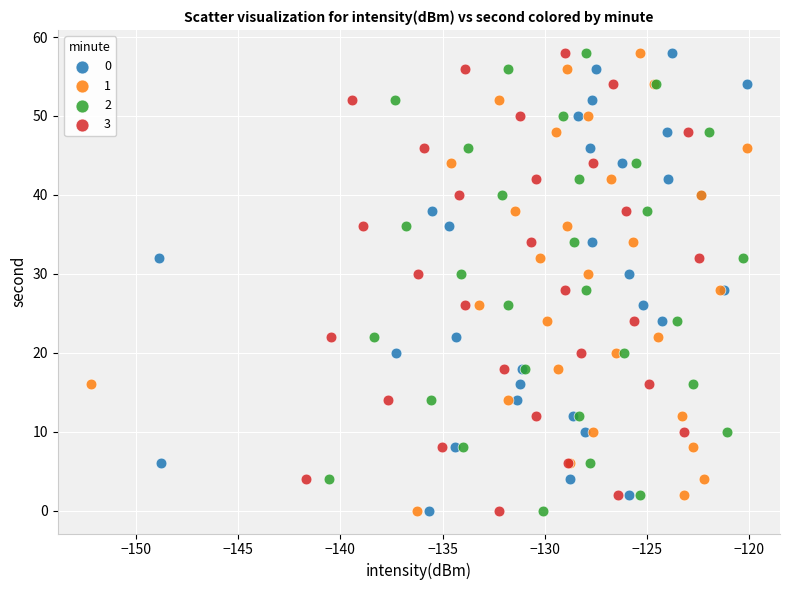

What are all the series names shown in the legend?

0, 1, 2, 3